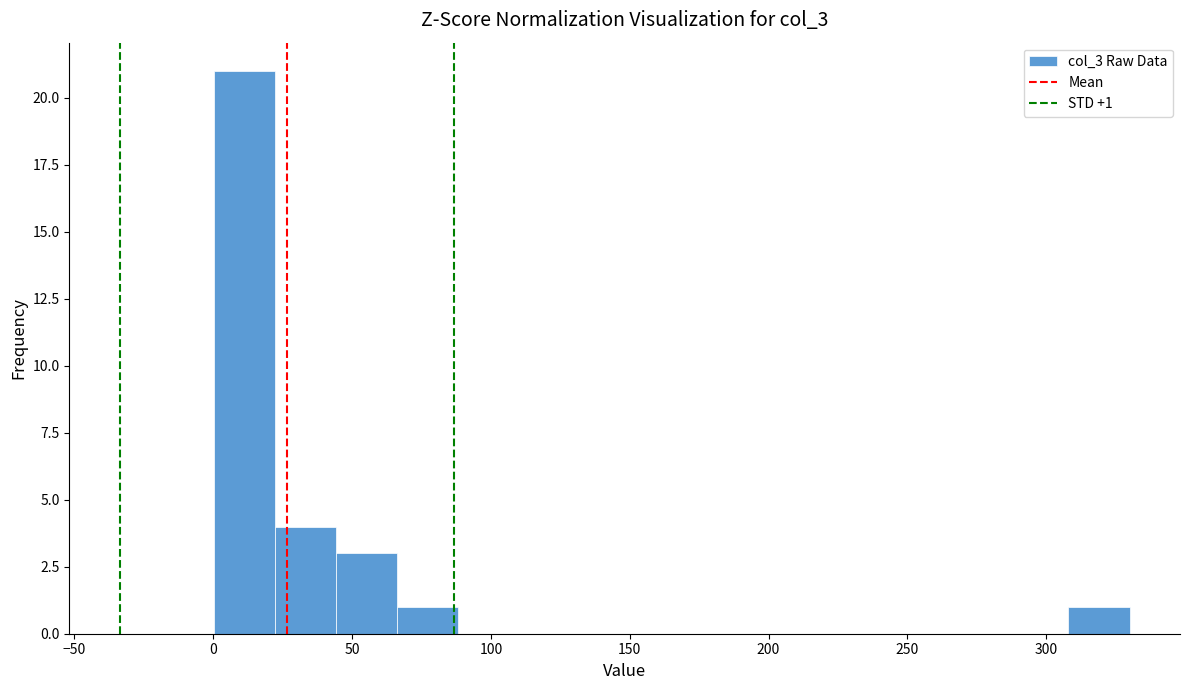

Which range on the x-axis has the tallest bar?

0 to 20